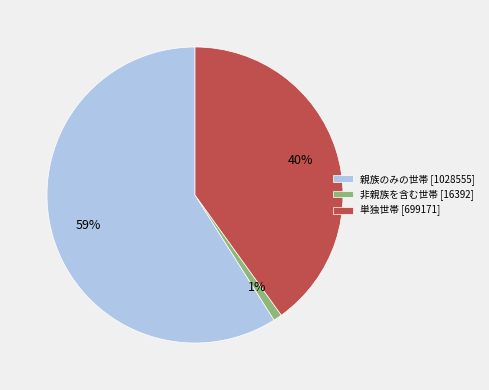

To the nearest percent, what portion does 非親族を含む世帯 [16392] represent?

1%